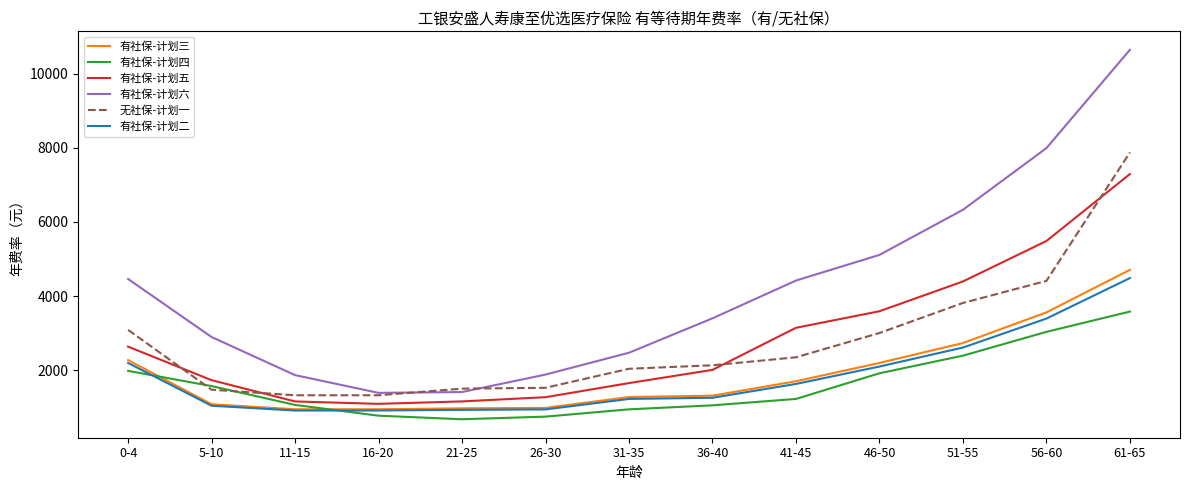

True or false: 有社保-计划五 and 有社保-计划六 intersect in this chart.

False